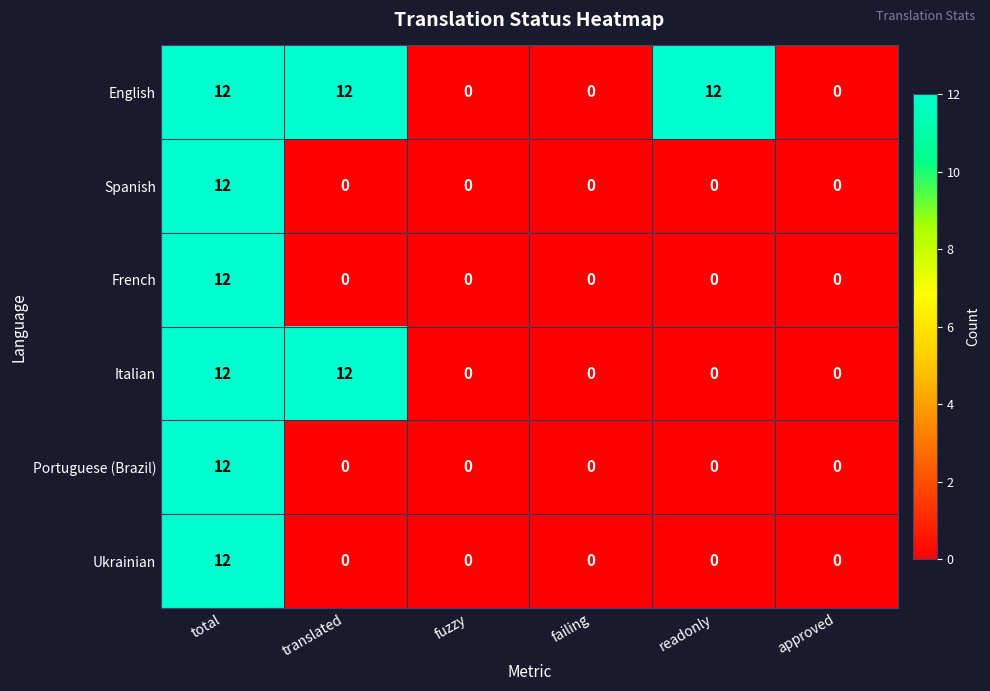

What is the difference between the highest and lowest values at translated?

12